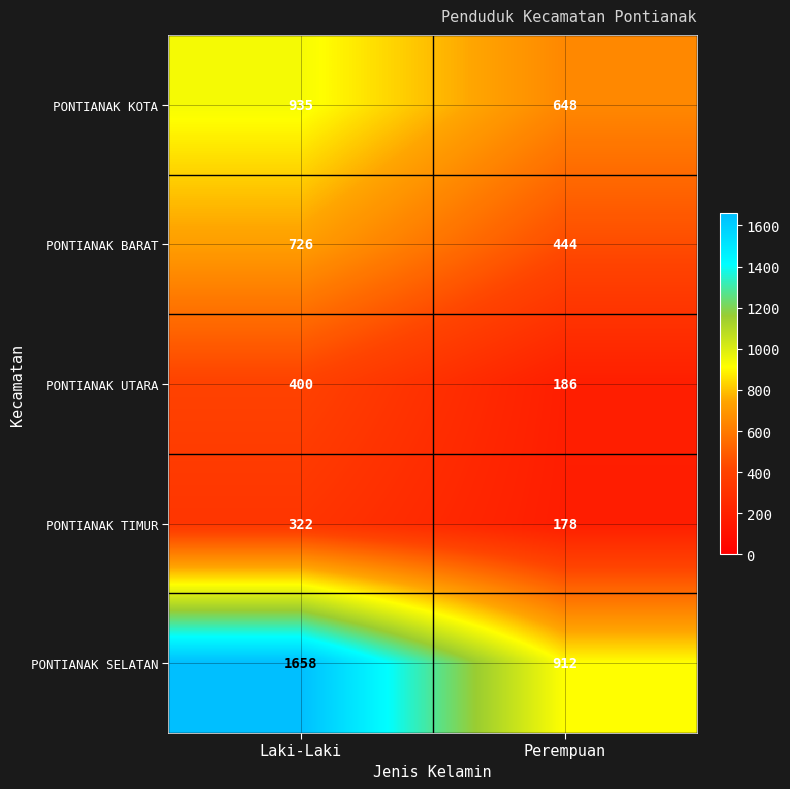

How many distinct data groups are displayed?

5